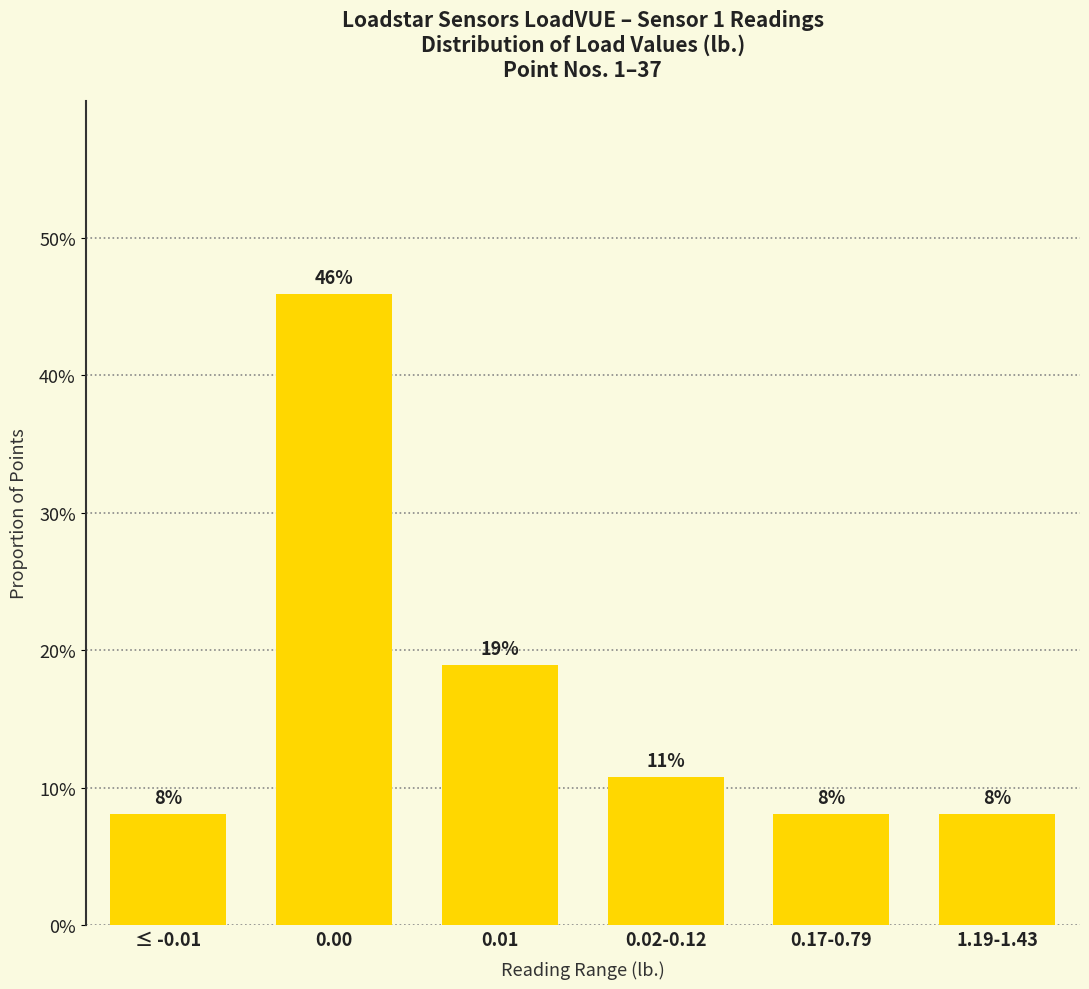

Are the bars horizontal?

No